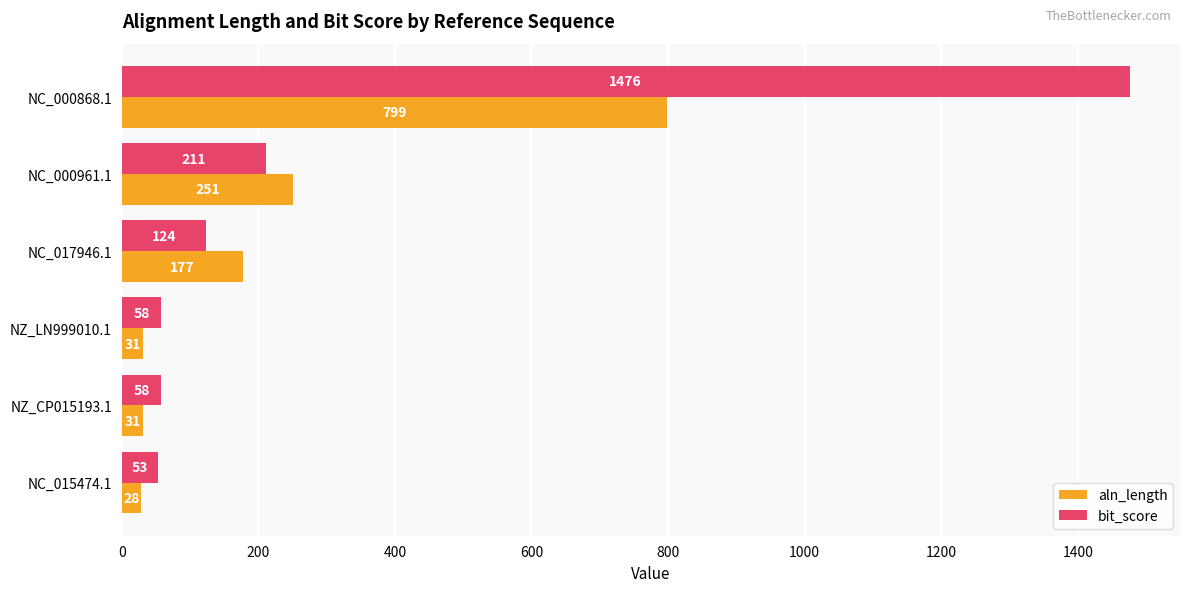

True or false: aln_length has a value of 31 at NZ_CP015193.1.

True